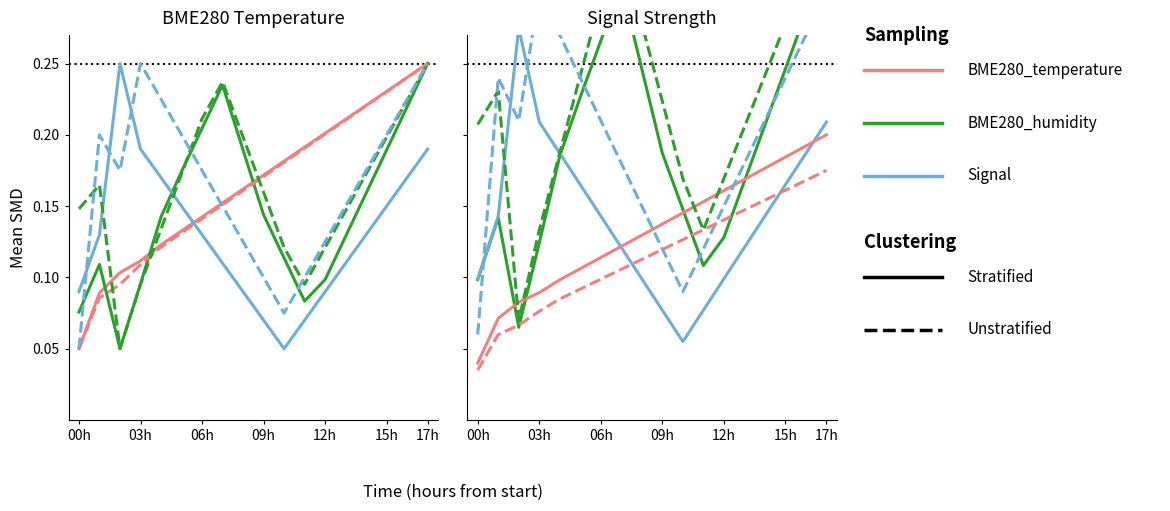

Which has a higher value, 7 or 14?

14